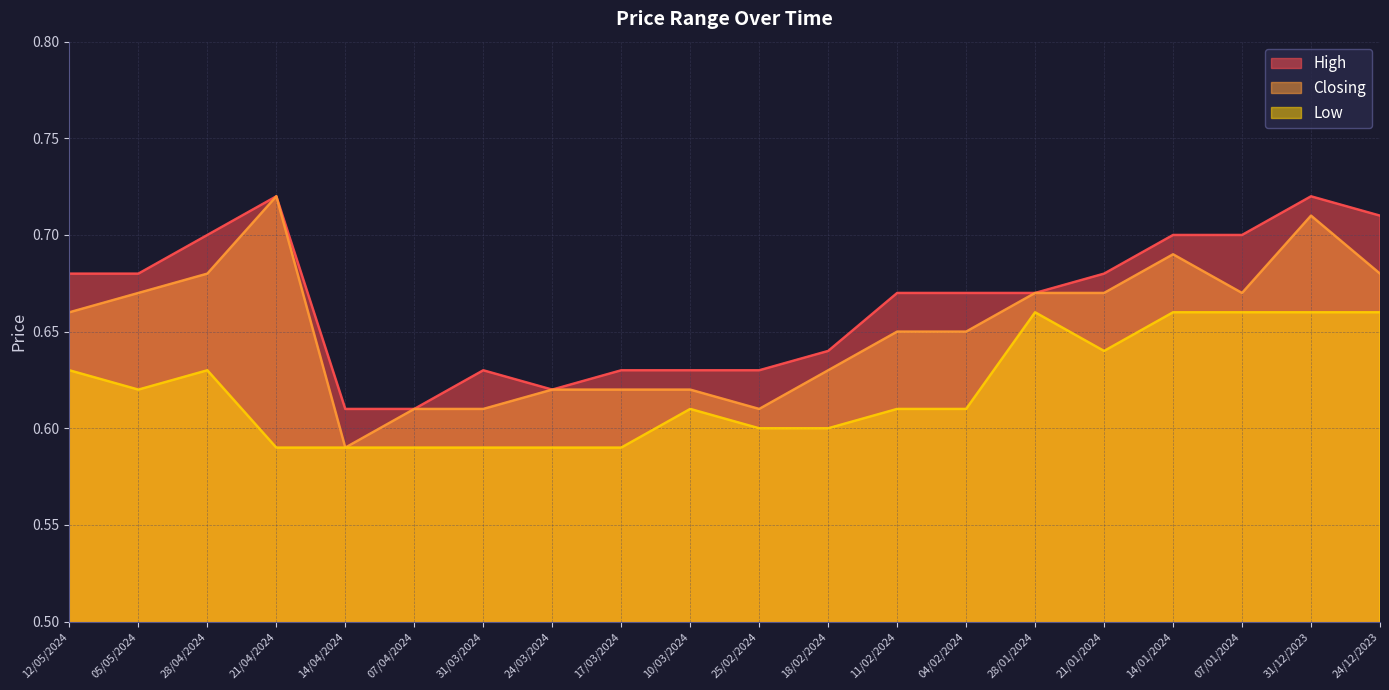

How many lines are shown in the chart?

3